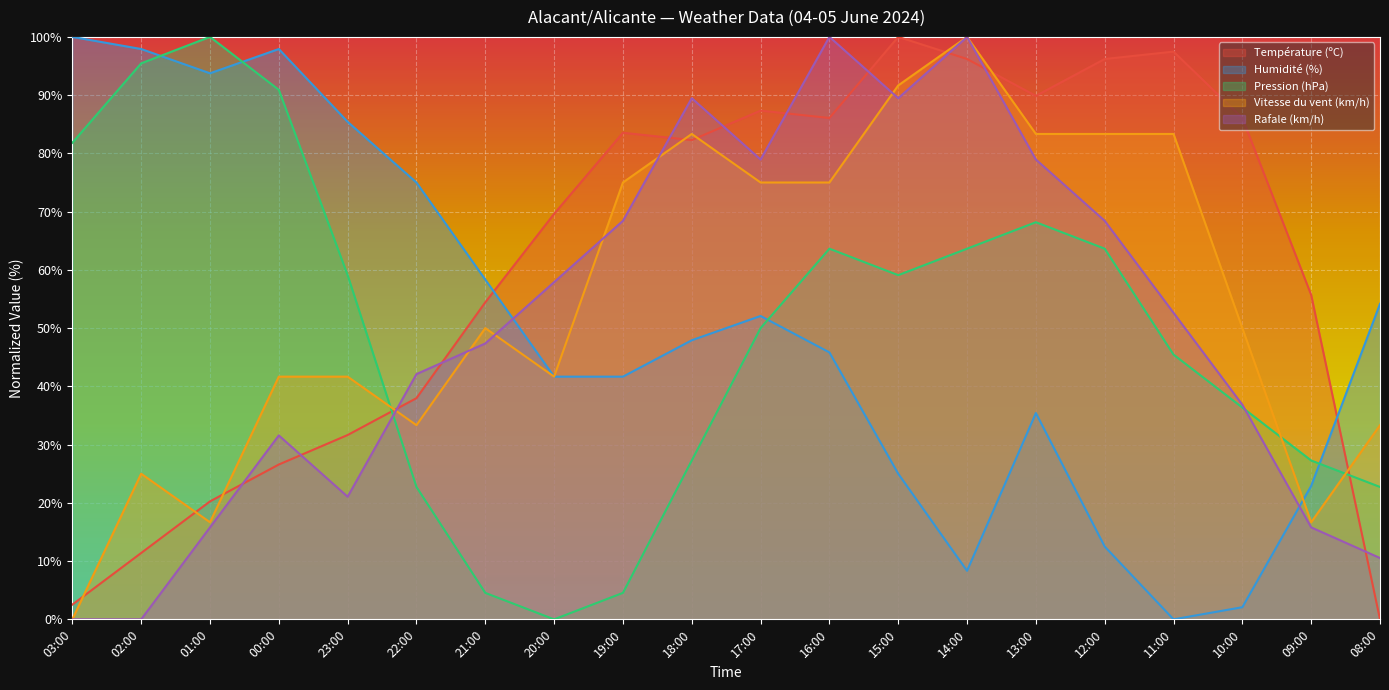

How many categories are shown in the chart?

20